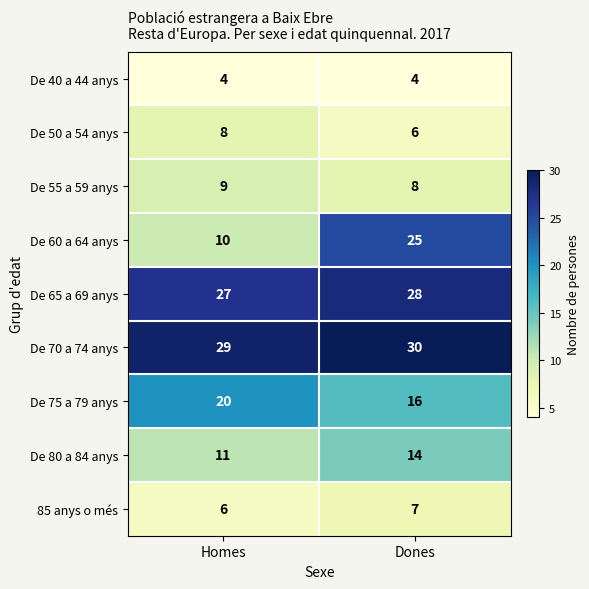

What value does the De 80 a 84 anys series have at Homes?

11